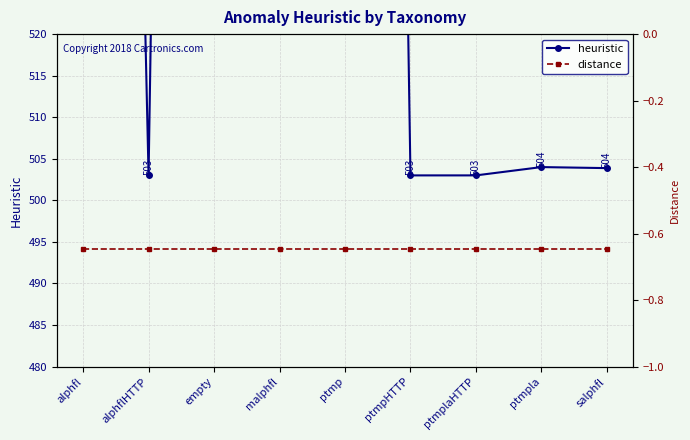

True or false: distance and heuristic cross at least once.

False